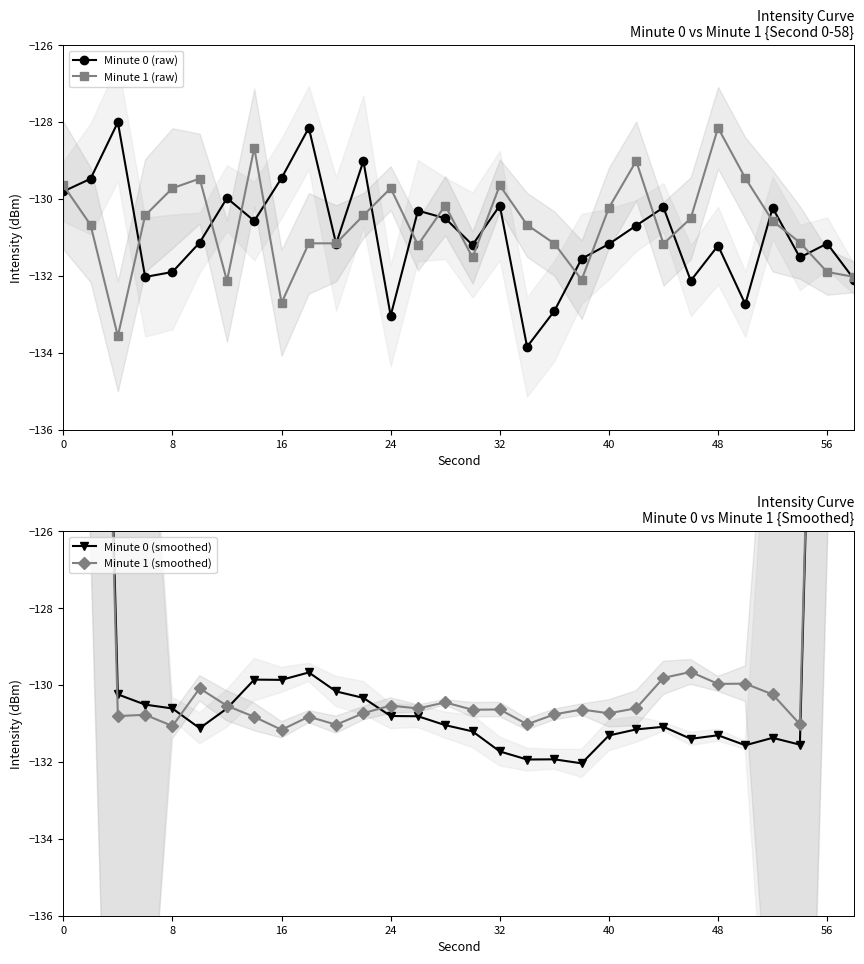

What is the lowest value of the Minute 1 (raw) series?

-133.6